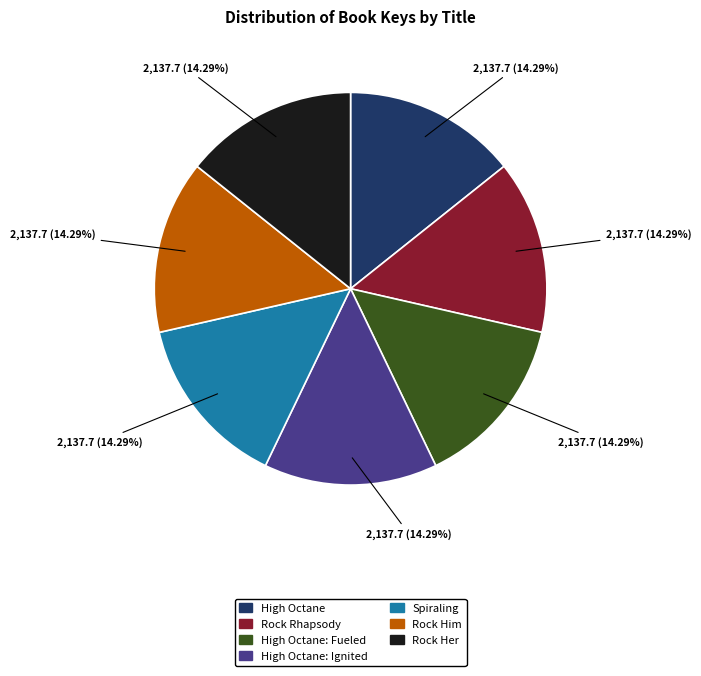

Does any single category account for the majority?

No